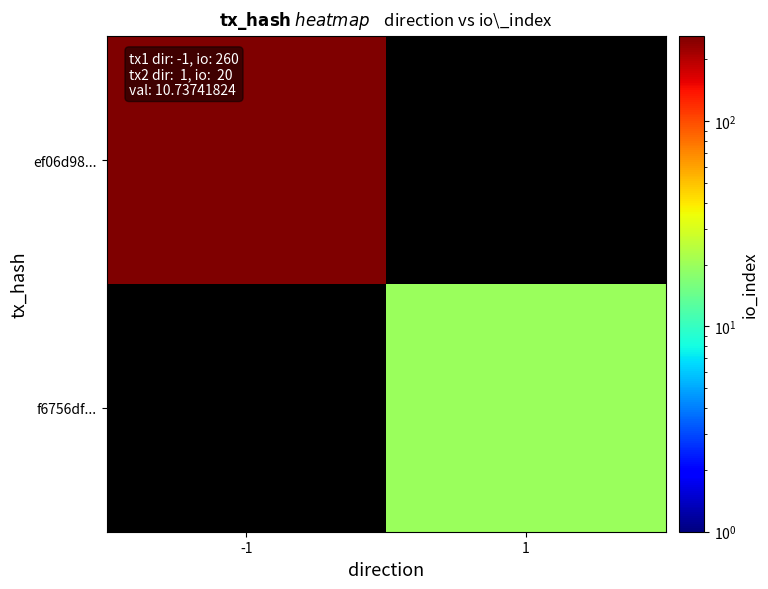

Rank the categories by f6756df... value from lowest to highest.

-1, 1